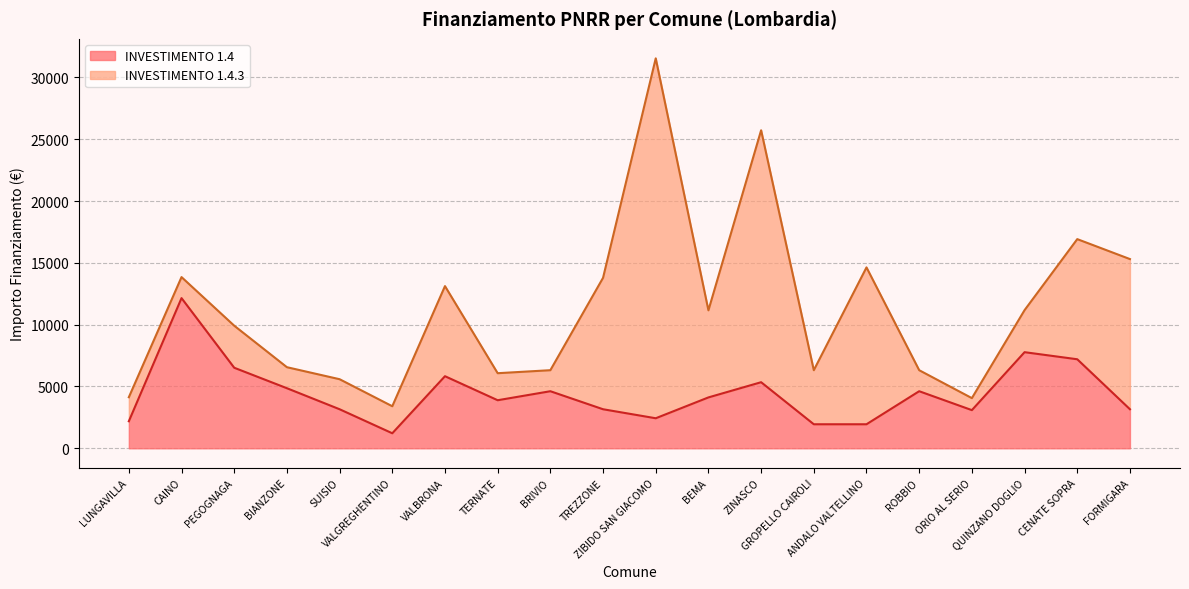

True or false: there are more than 2 points higher than both neighbors.

True